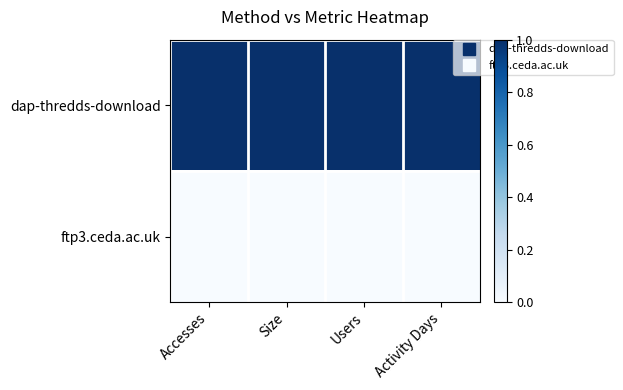

Which label corresponds to the largest value in the chart?

Accesses